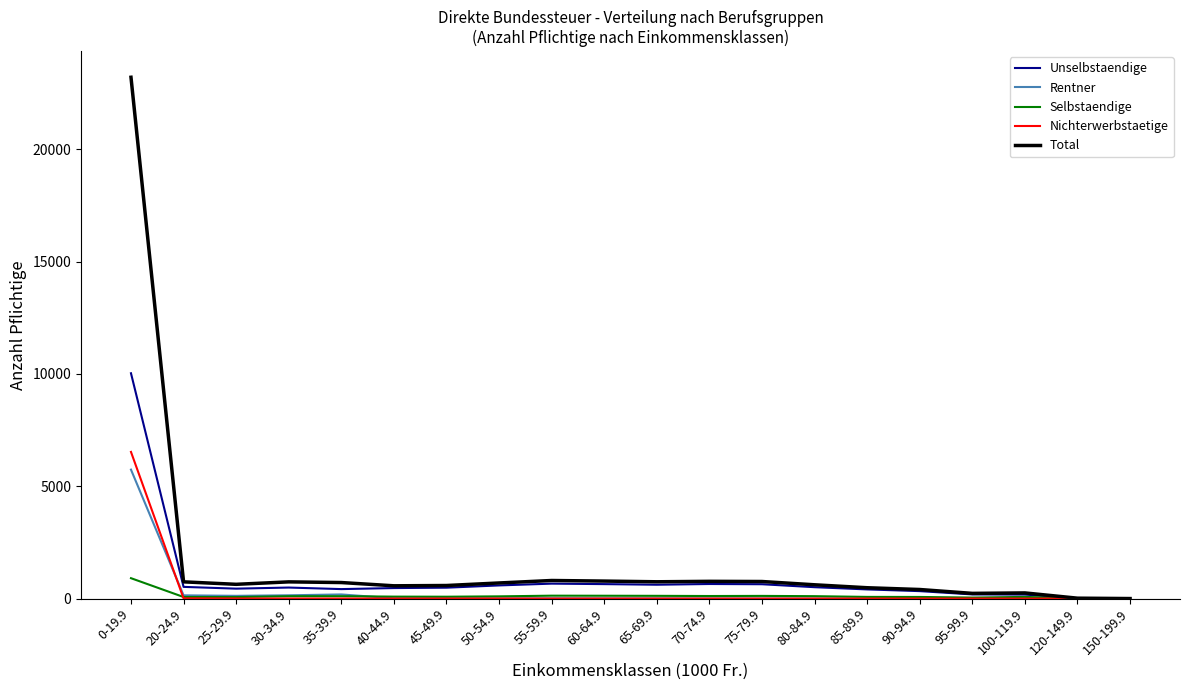

Is the value of Selbstaendige at 25-29.9 greater than the value of Unselbstaendige at 70-74.9?

No